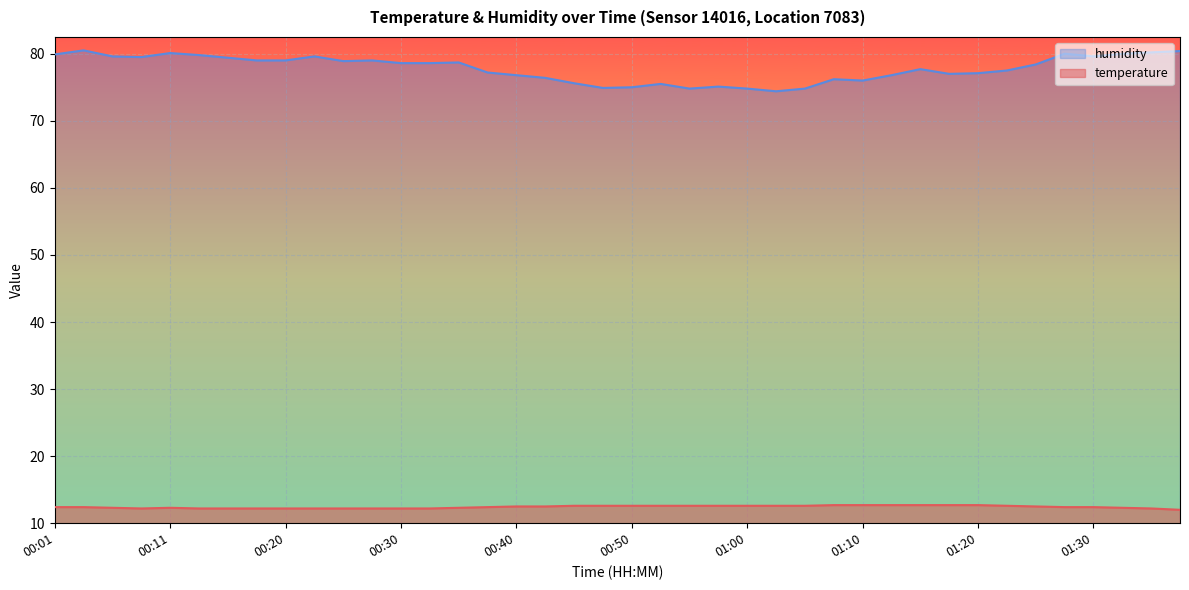

How many interior local peaks does the temperature series have?

1